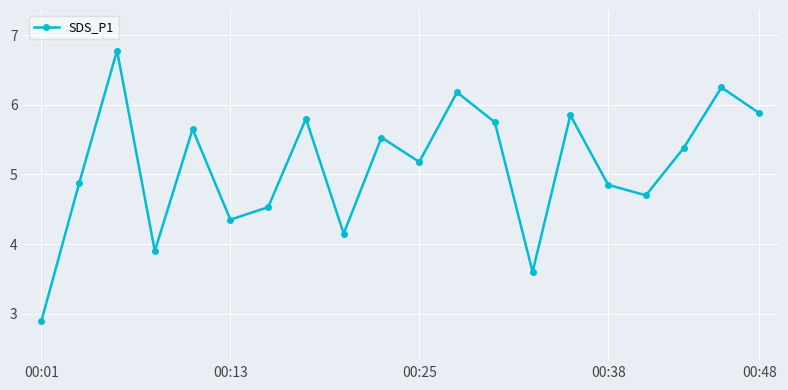

What is the average value?

5.1